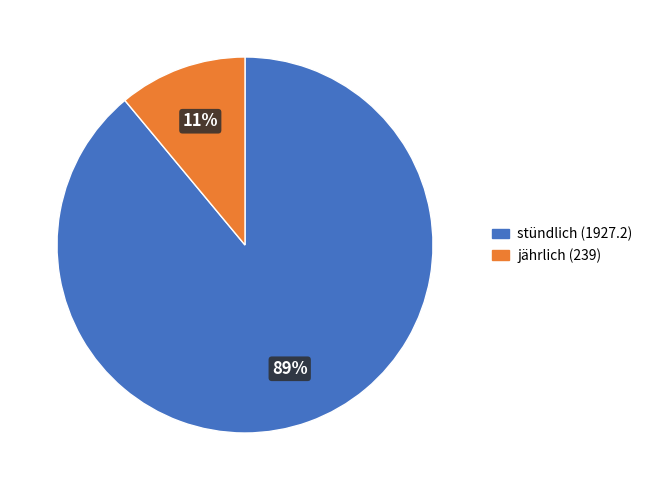

What is the largest slice in the pie chart?

stündlich